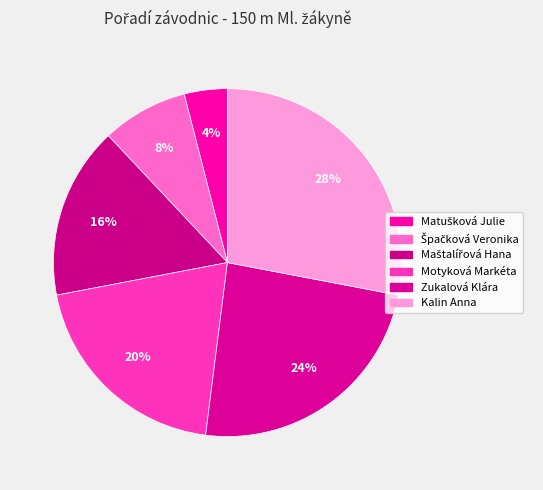

Count the number of slices in the pie.

6